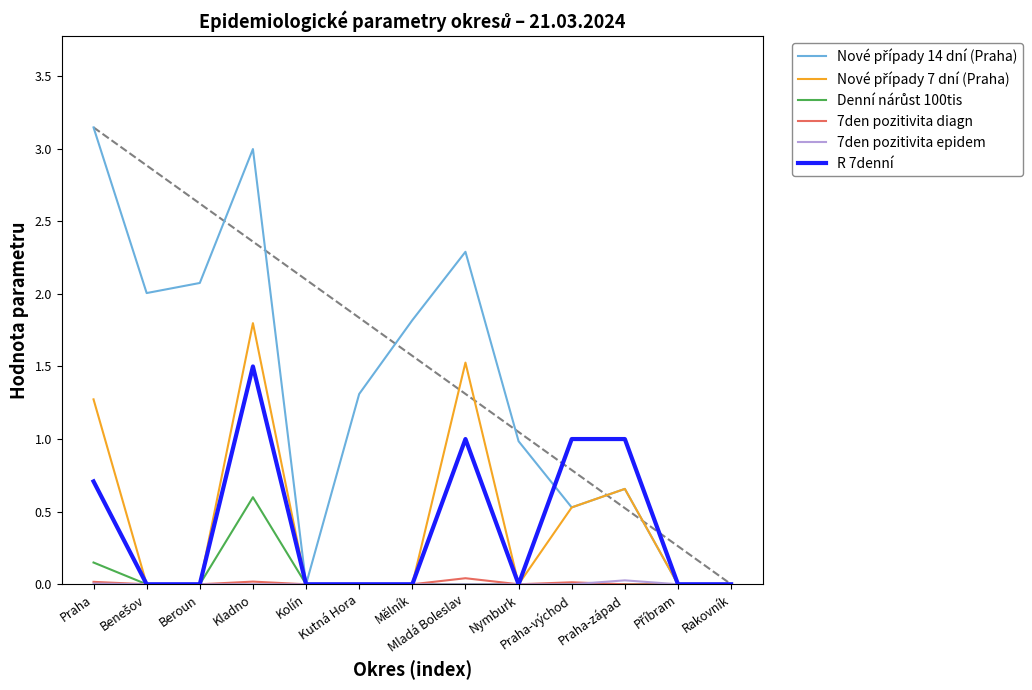

The 7den pozitivita diagn series shows 0.0 at Beroun. True or false?

True